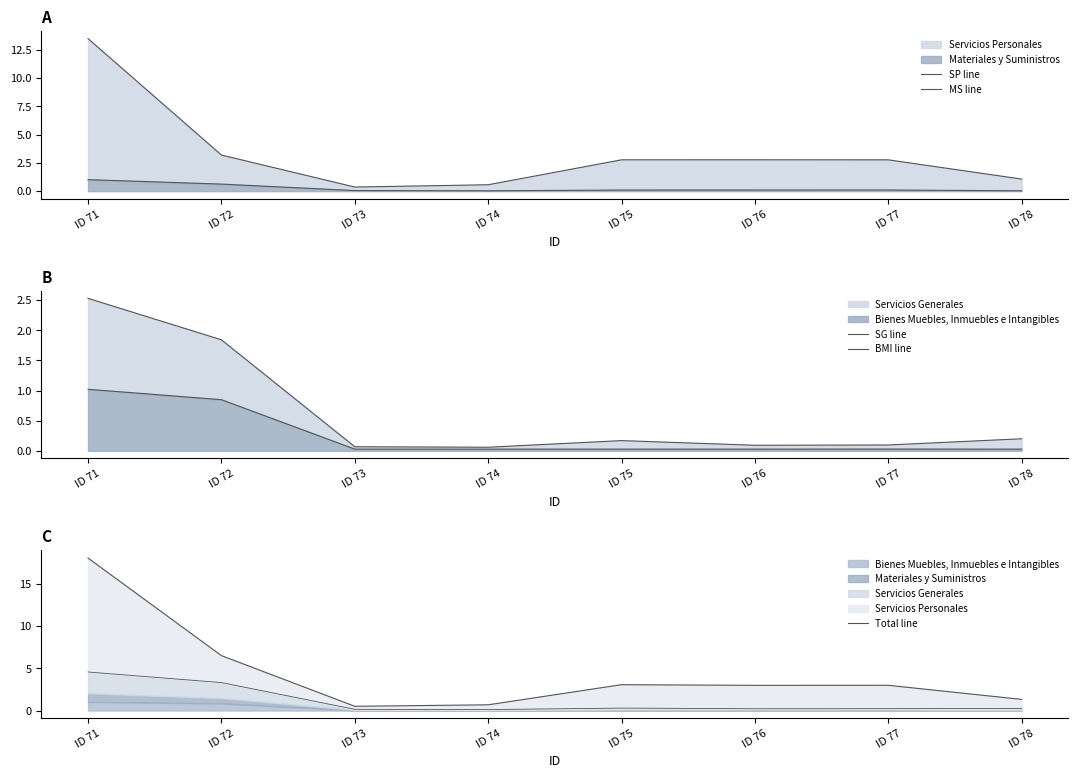

Rank the series at ID 72 from highest to lowest value.

Total line, SP line, SG line, BMI line, MS line